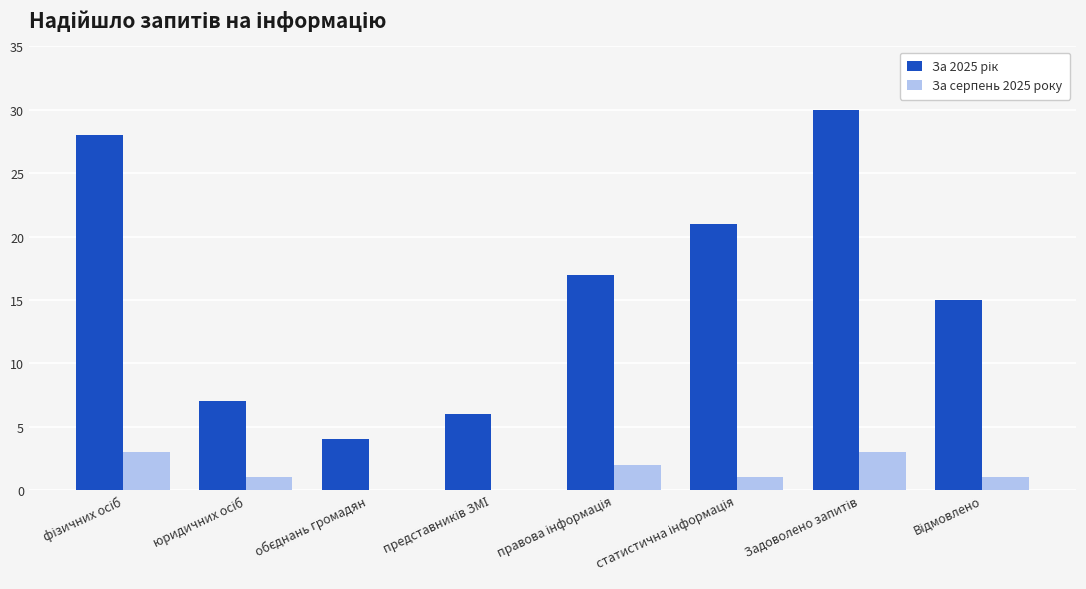

How many groups of bars are there?

8